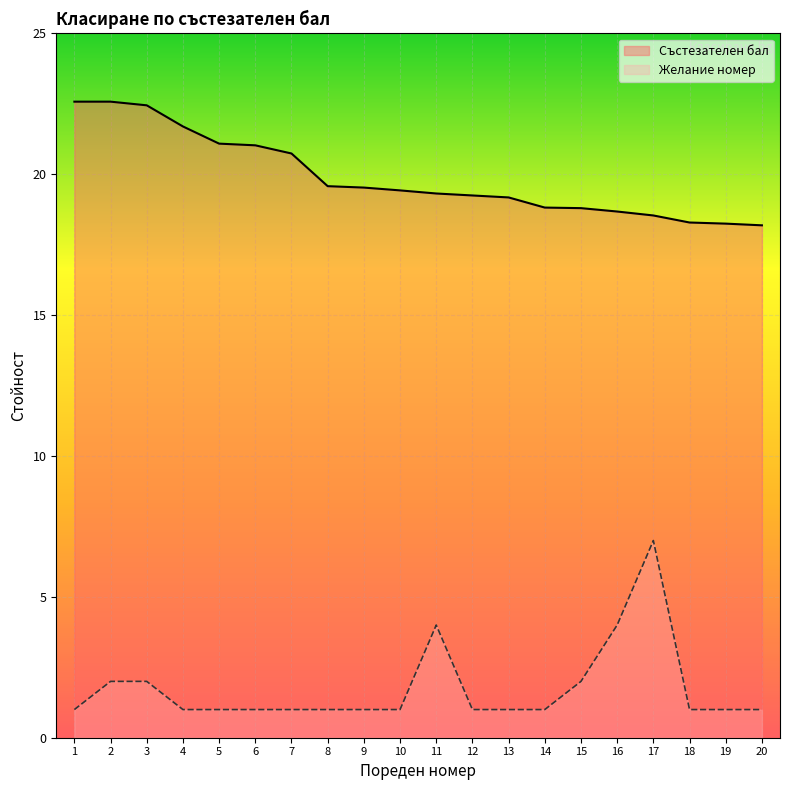

Between 12 and 17, which series saw the biggest shift?

Желание номер